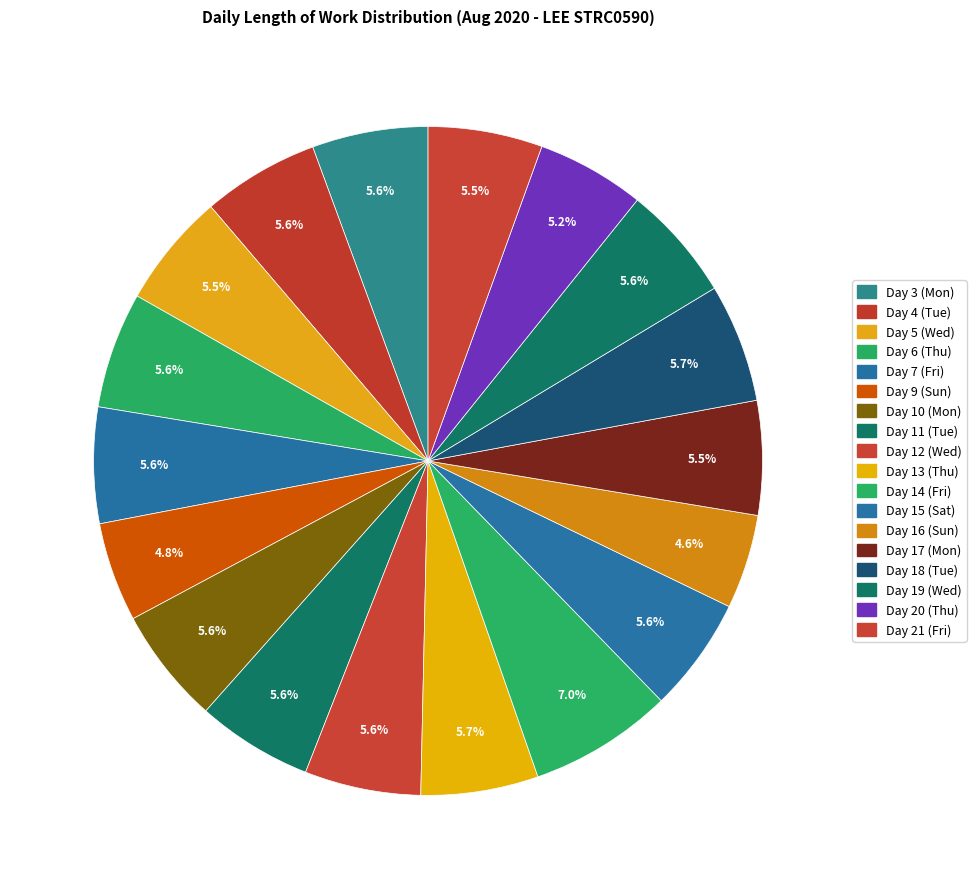

To the nearest percent, what portion does Day 6 (Thu) represent?

6%